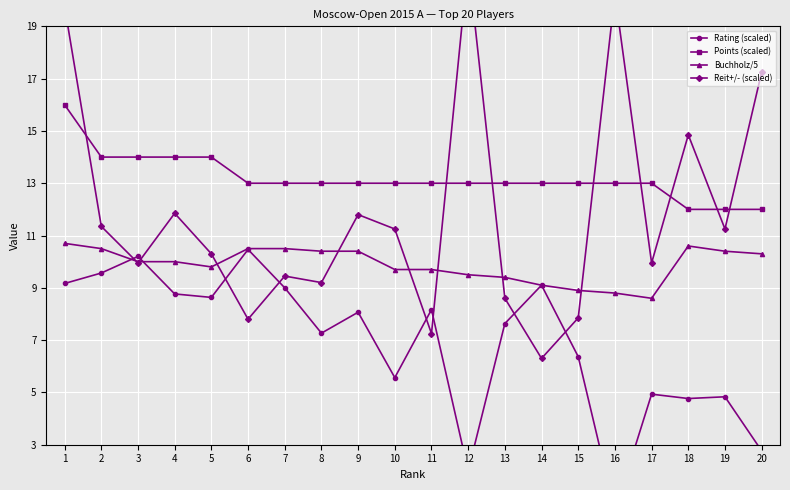

Where is the first local maximum for Rating (scaled)?

3